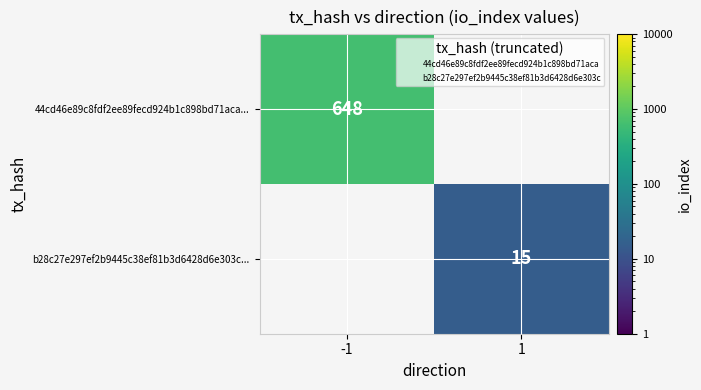

At which label is 44cd46e89c8fdf2ee89fecd924b1c898bd71aca... closest to 648?

-1